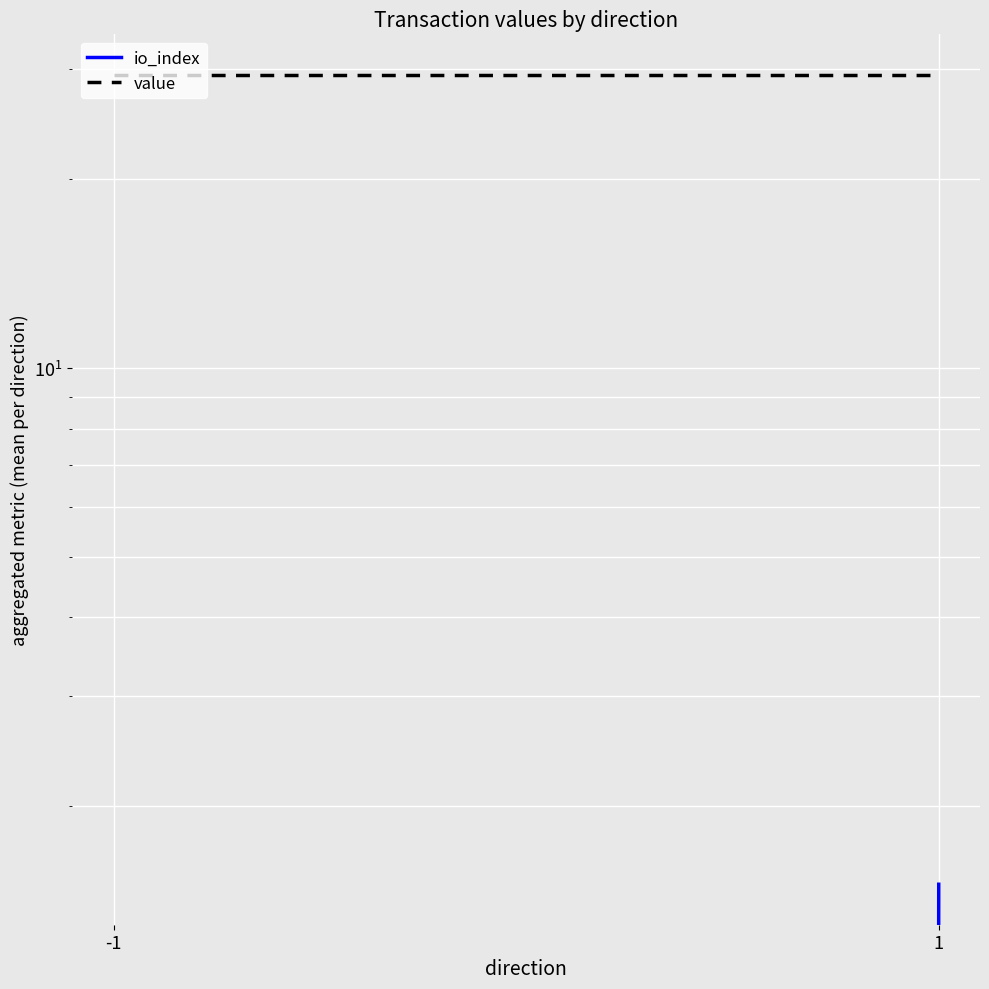

What is the total value across all series at 1?

30.9